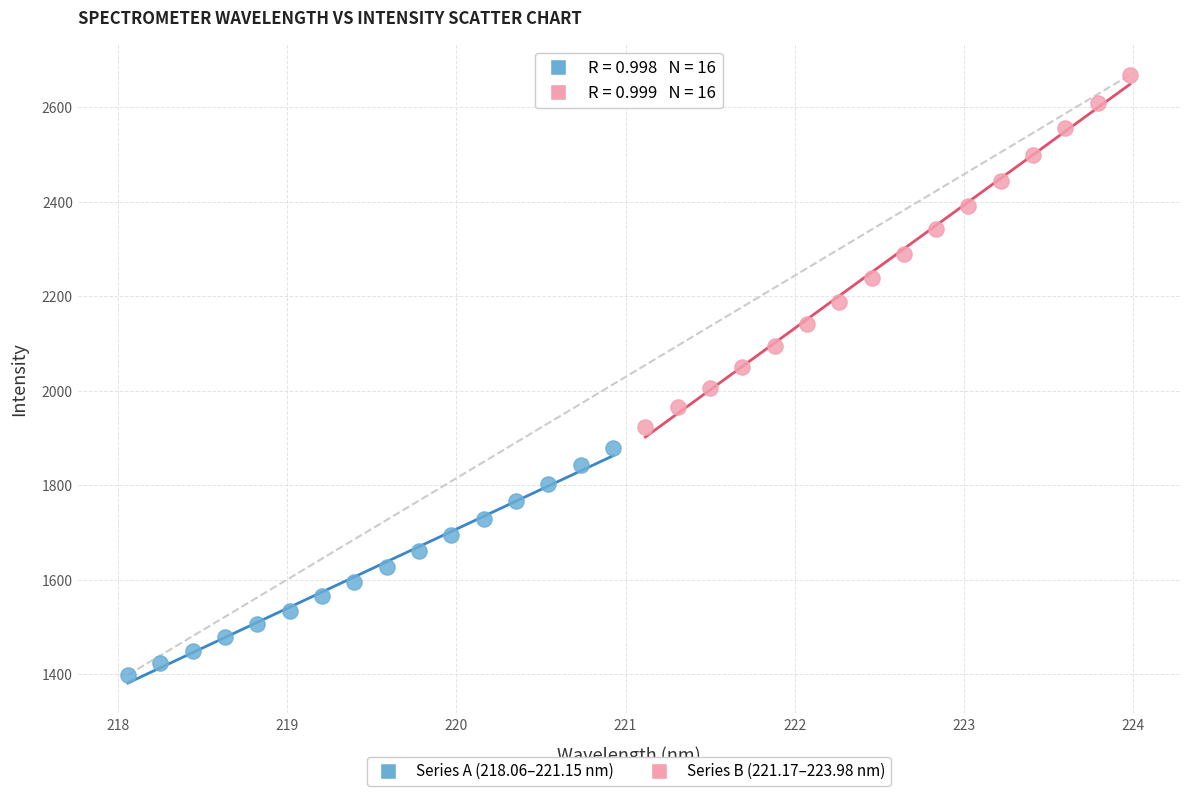

Which series contains the lowest Y value?

Series A (218.06–221.15 nm)